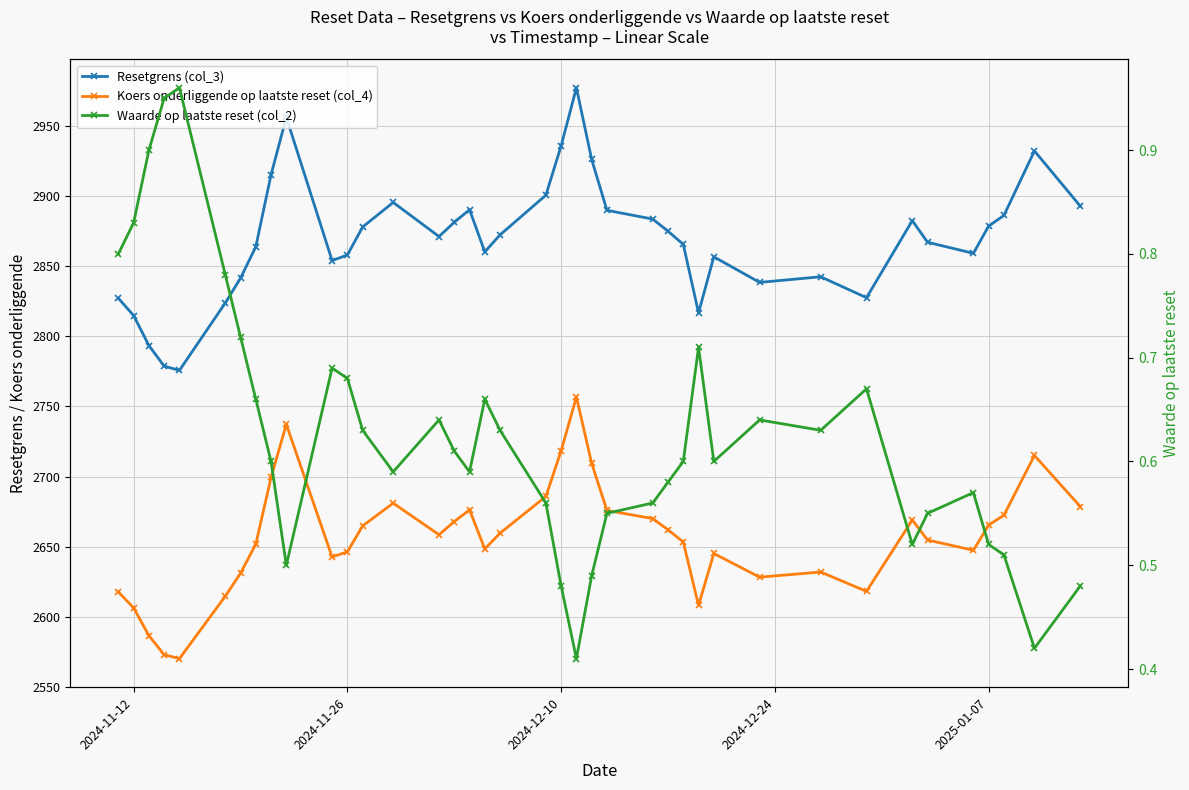

List the series in order of their peak value, highest first.

Resetgrens (col_3), Koers onderliggende op laatste reset (col_4), Waarde op laatste reset (col_2)